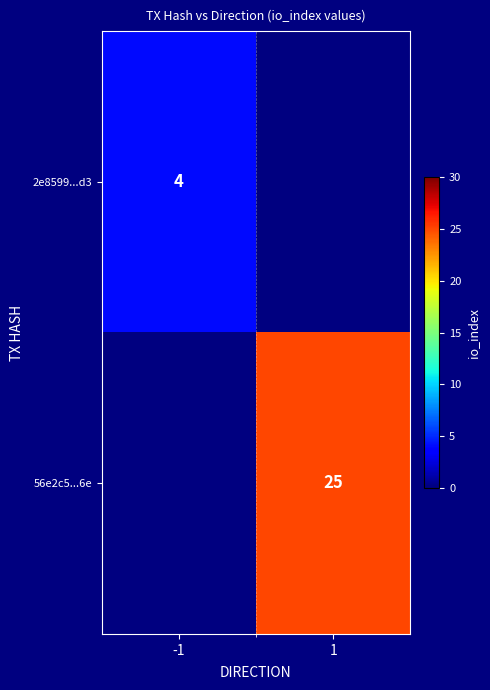

Which category has the lowest value across all series?

-1